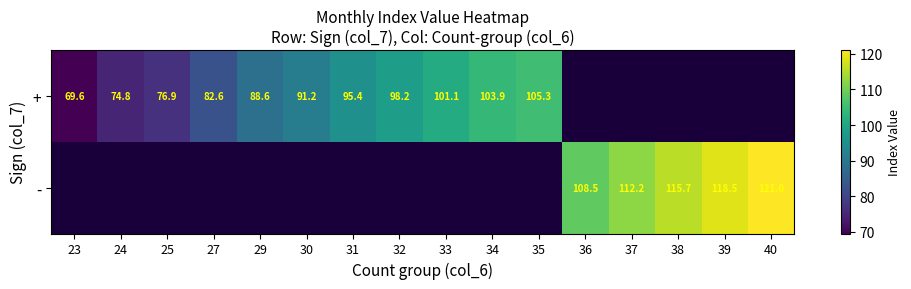

What is the sum of the + values at 24 and 32?

173.0